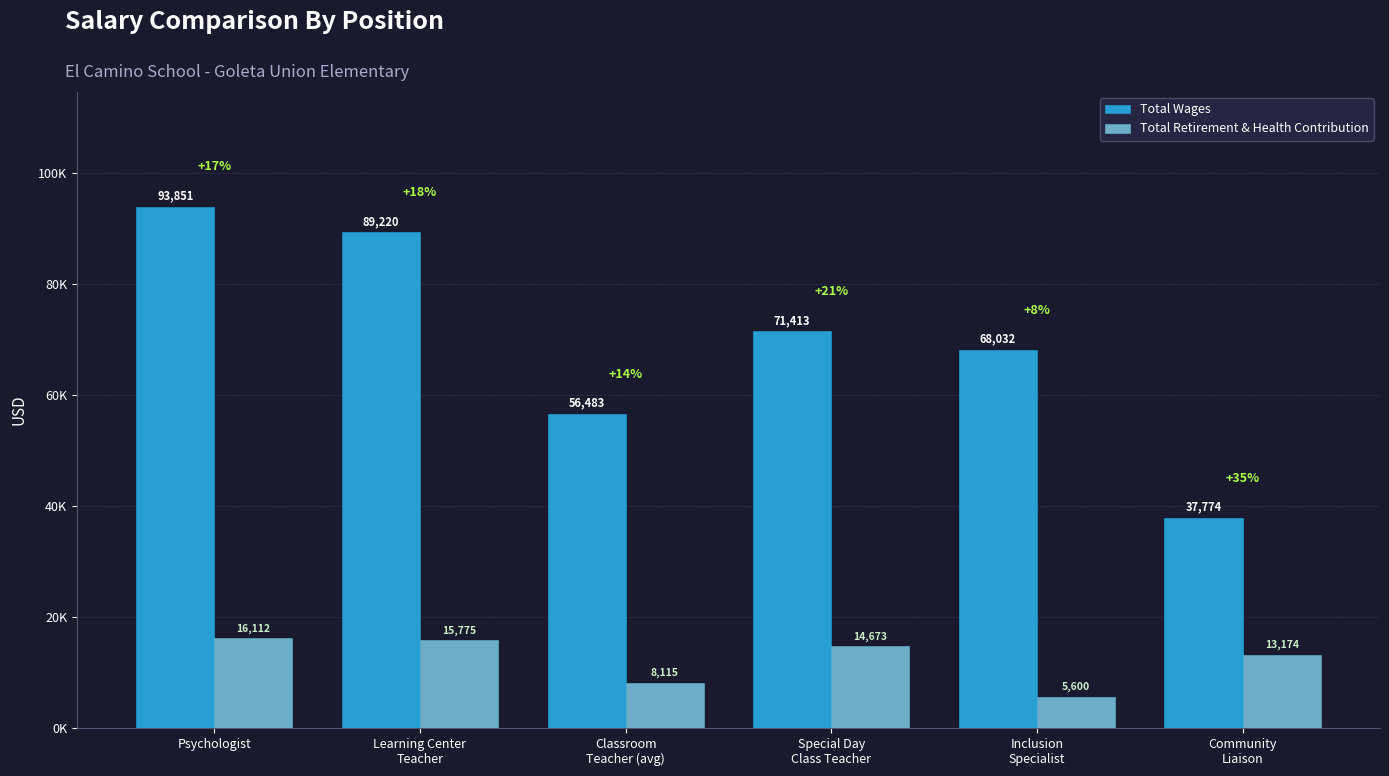

What is the label of the 5th bar from the right?

Learning Center
Teacher